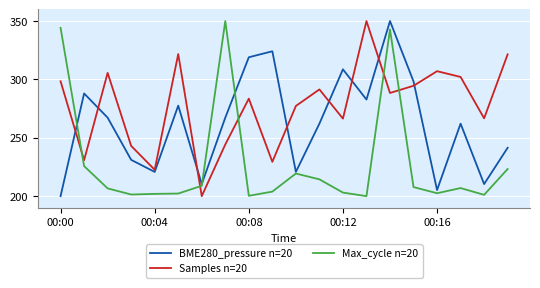

Which series ends up on top after the final intersection of Samples n=20 and BME280_pressure n=20?

Samples n=20